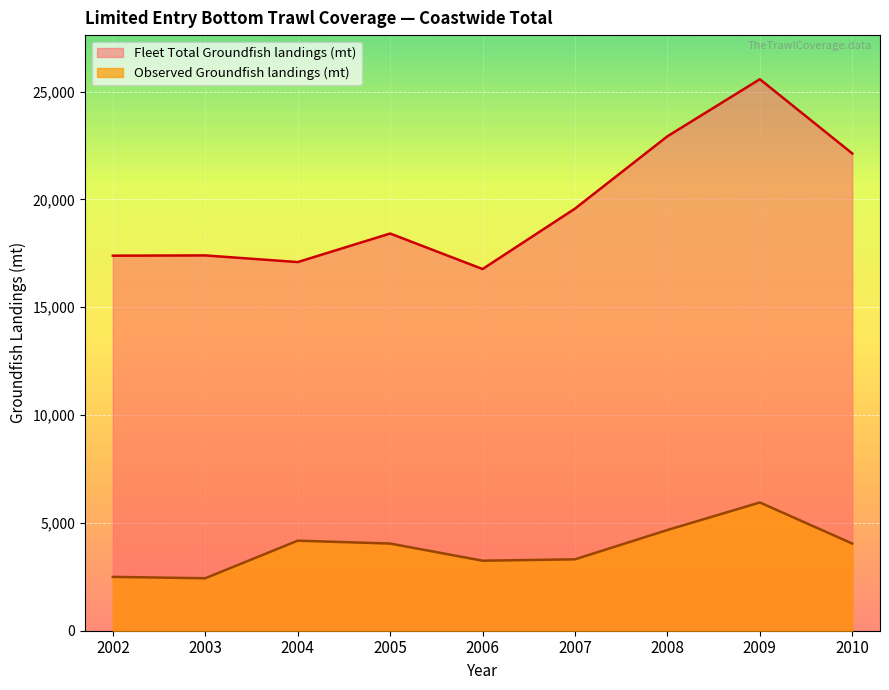

Where does the Observed Groundfish landings (mt) series first go above 4042?

2004